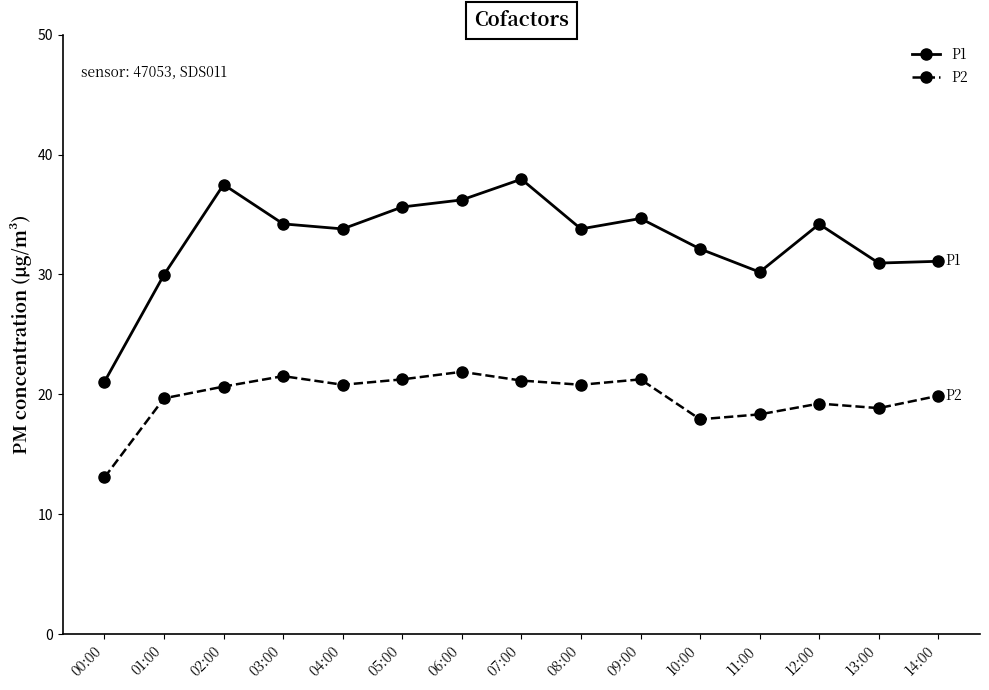

Where does the P1 series first go above 33?

02:00